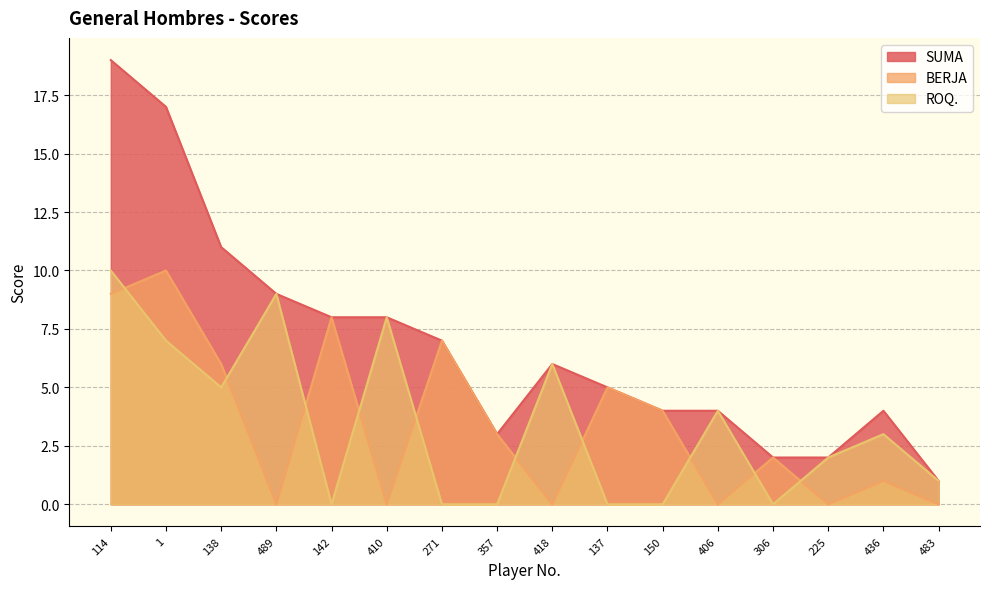

Between 271 and 150, which series saw the biggest shift?

SUMA